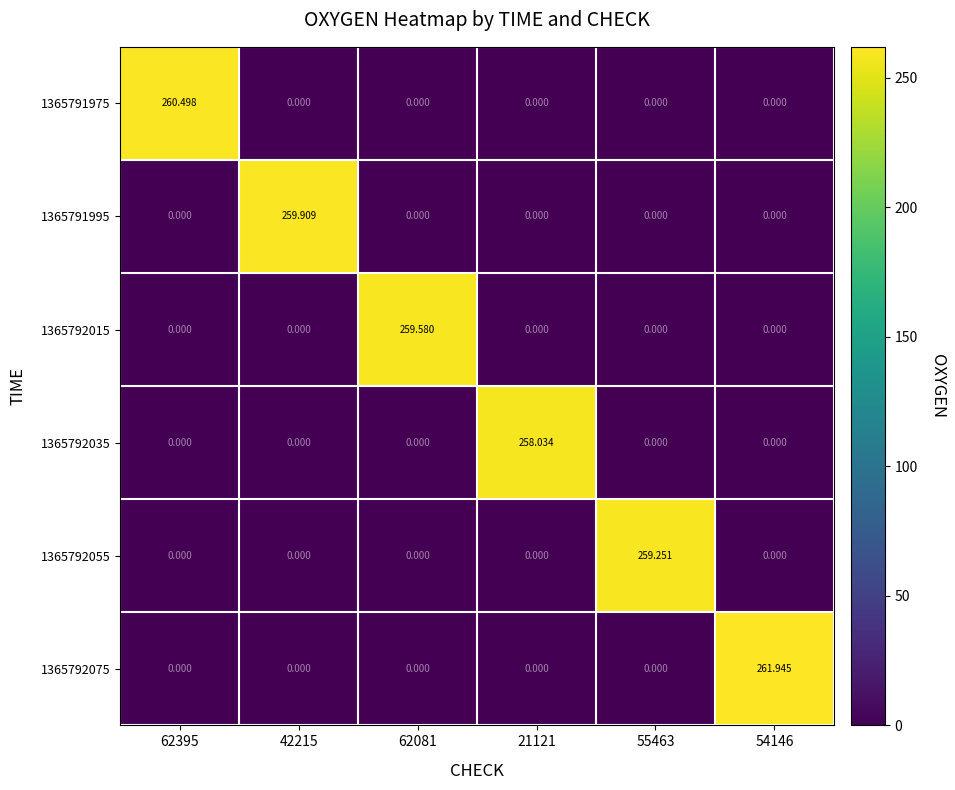

At 42215, list the series in order from smallest to largest.

1365791975, 1365792015, 1365792035, 1365792055, 1365792075, 1365791995